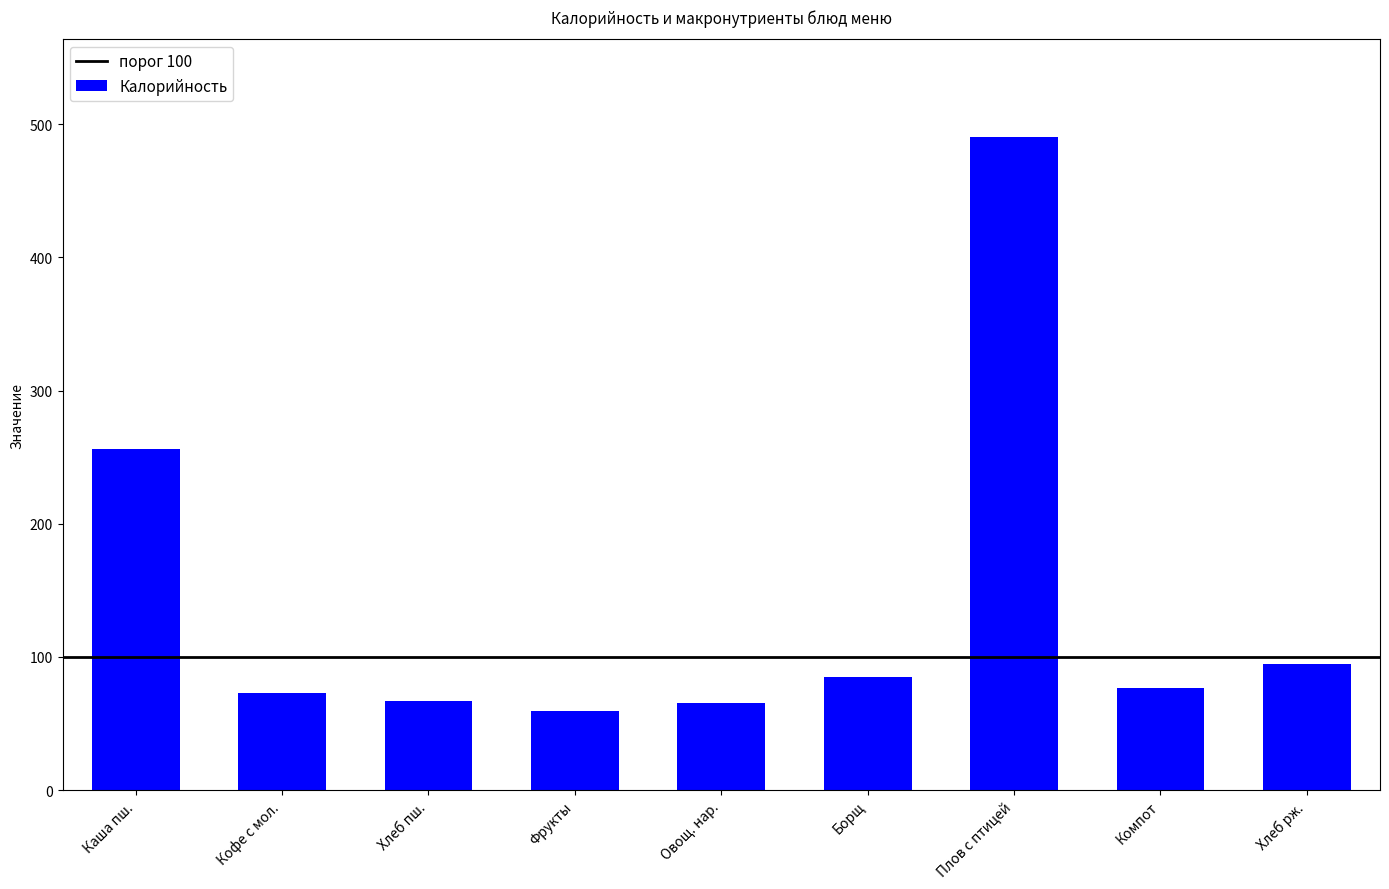

Is it true that the value at Плов с птицей is 866.3?

False